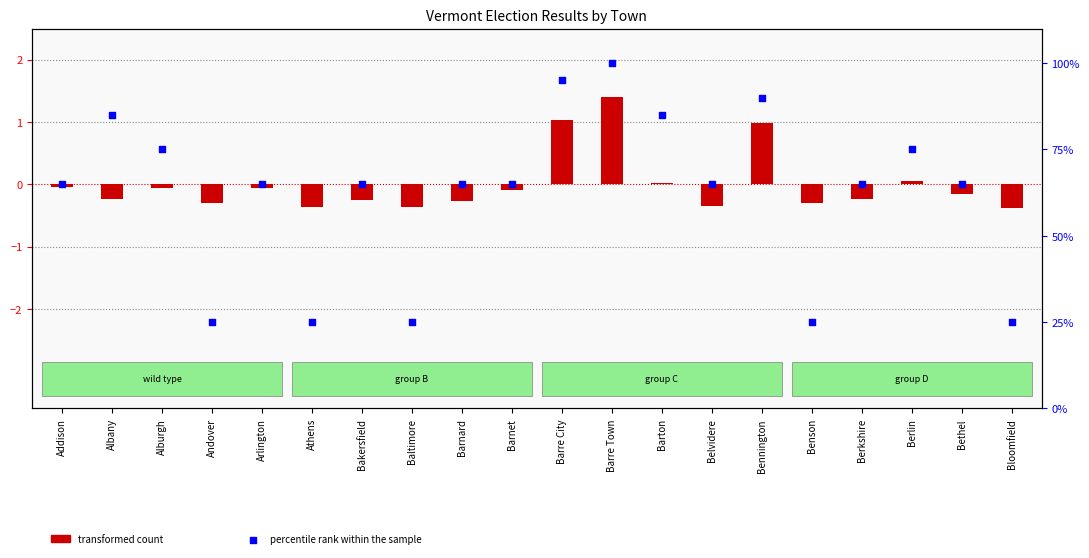

Which series reaches the minimum Y coordinate?

transformed count